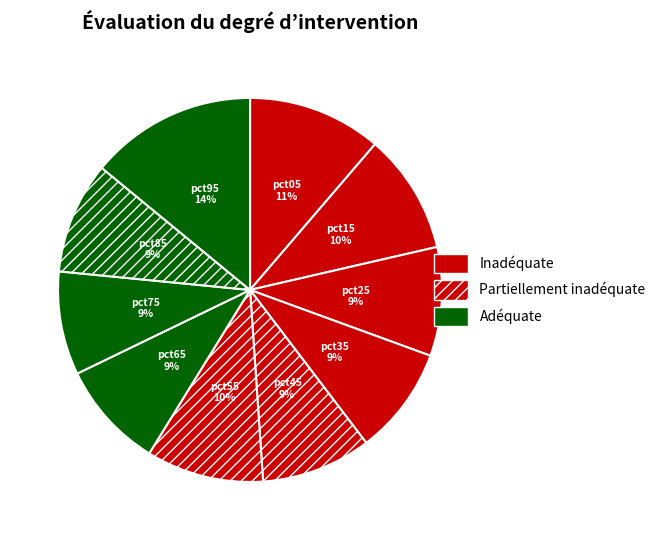

Is the sum of pct85 and pct55 greater than half?

No